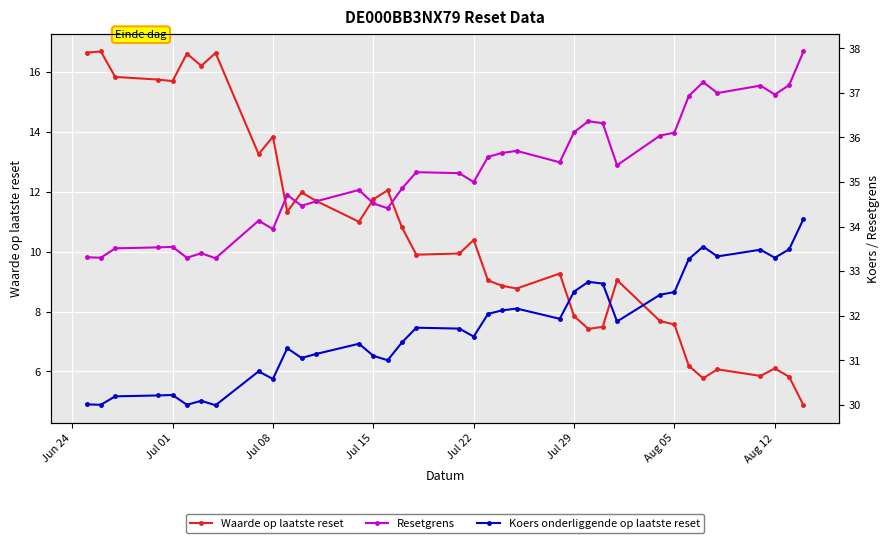

True or false: Resetgrens and Koers onderliggende op laatste reset cross at least once.

False